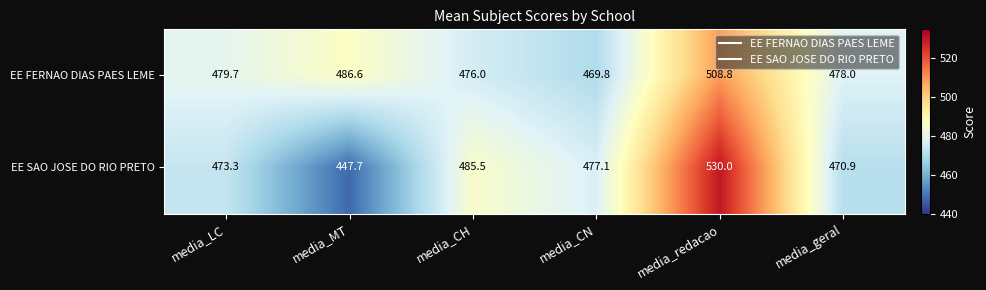

Reading left to right, transcribe all the data shown in this chart.

EE FERNAO DIAS PAES LEME: 479.7	486.6	476.0	469.8	508.8	478.0
EE SAO JOSE DO RIO PRETO: 473.3	447.7	485.5	477.1	530.0	470.9